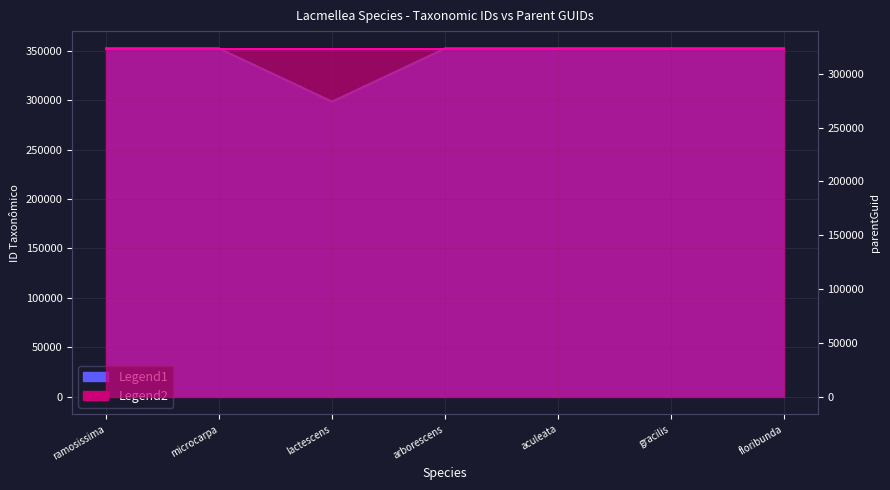

What is the minimum value shown in the chart?

298521